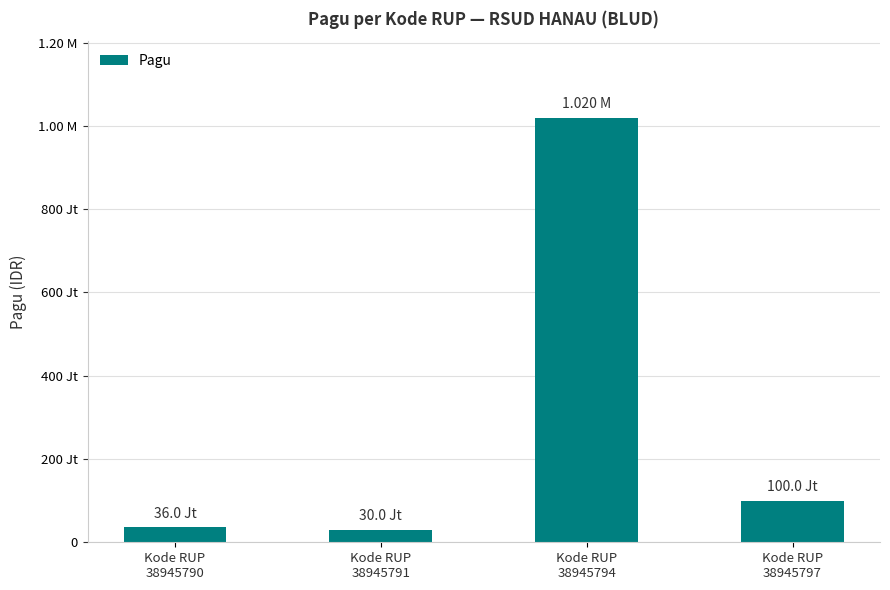

Approximately how many times larger is the value at Kode RUP
38945797 compared to Kode RUP
38945791?

3.3